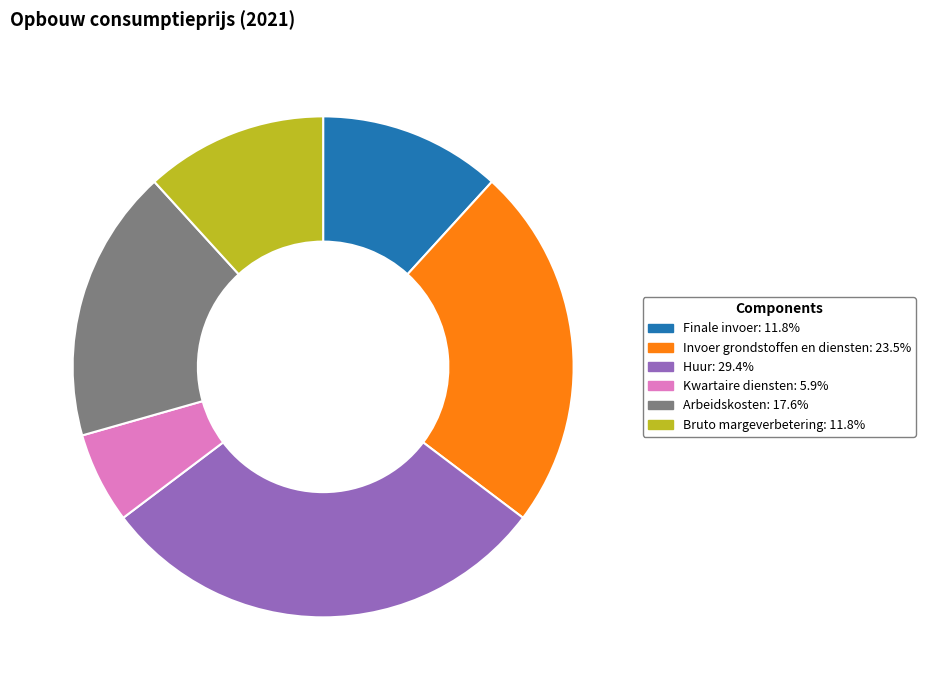

Does any single category account for the majority?

No